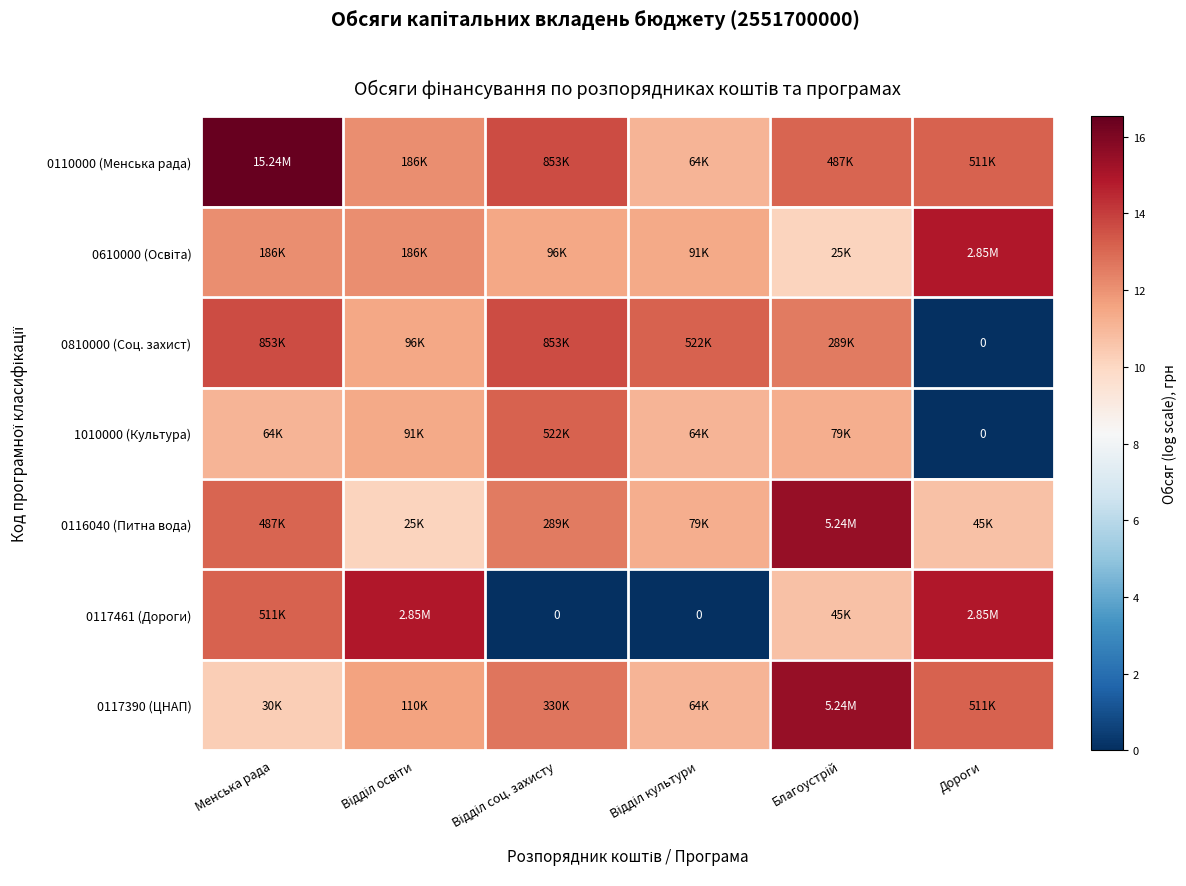

List the labels in order of 0116040 (Питна вода) value, smallest first.

Відділ освіти, Дороги, Відділ культури, Відділ соц. захисту, Менська рада, Благоустрій